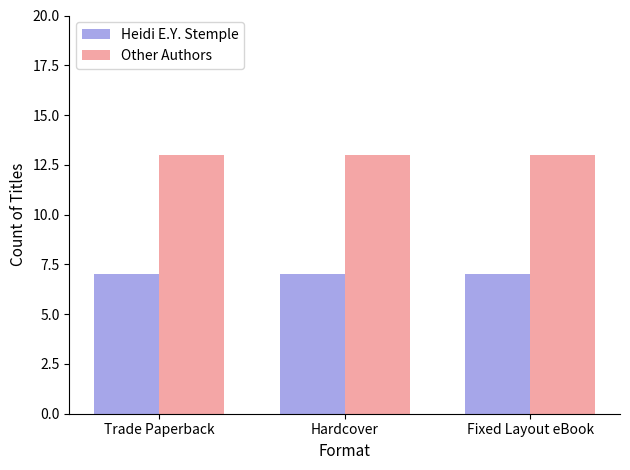

Reading right to left, what are all the values shown in this chart?

Heidi E.Y. Stemple: Fixed Layout eBook=7	Hardcover=7	Trade Paperback=7
Other Authors: Fixed Layout eBook=13	Hardcover=13	Trade Paperback=13